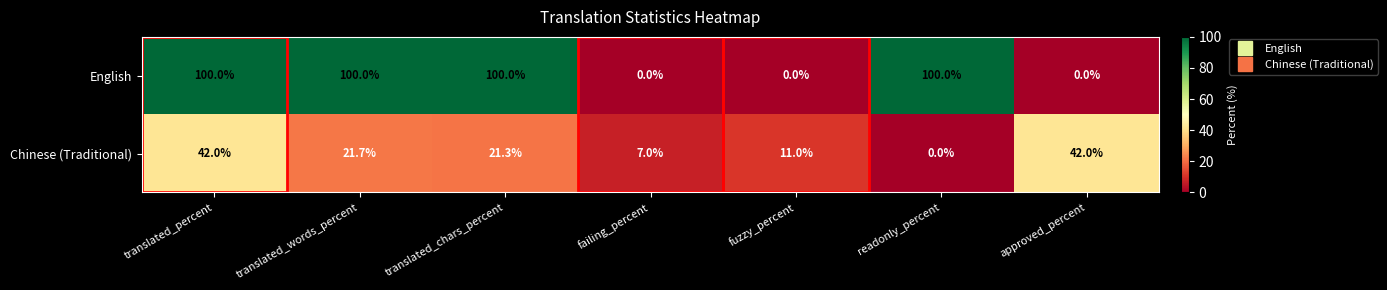

List the series in order of their peak value, lowest first.

Chinese (Traditional), English